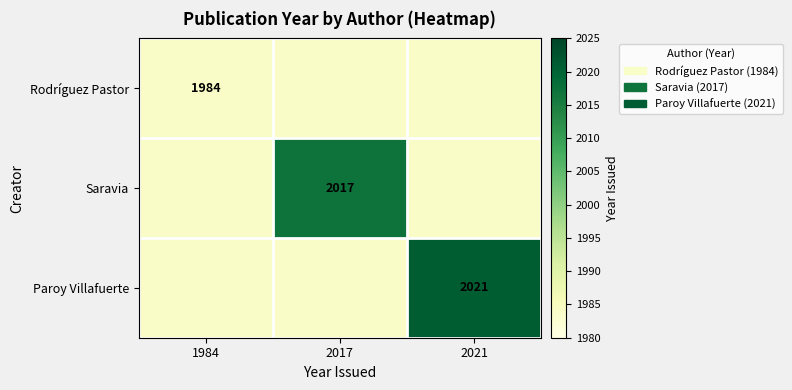

Is it true that Paroy Villafuerte equals 2021 at 2021?

True